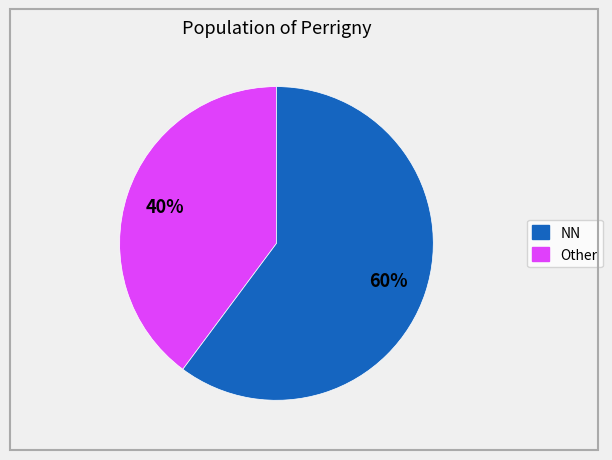

How many segments does this pie chart have?

2